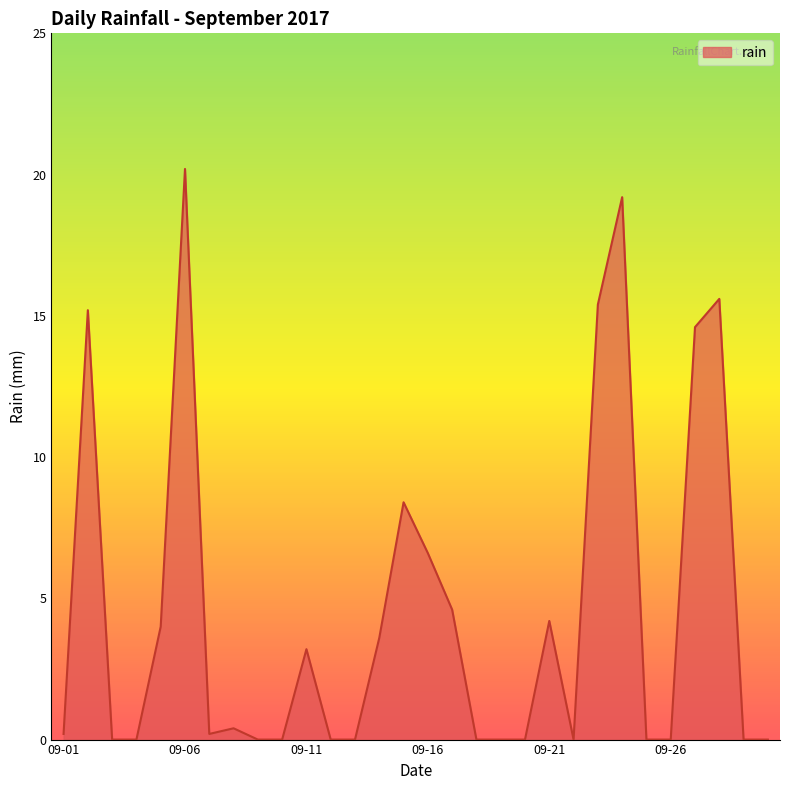

True or false: the data has more than 2 interior local peaks.

True